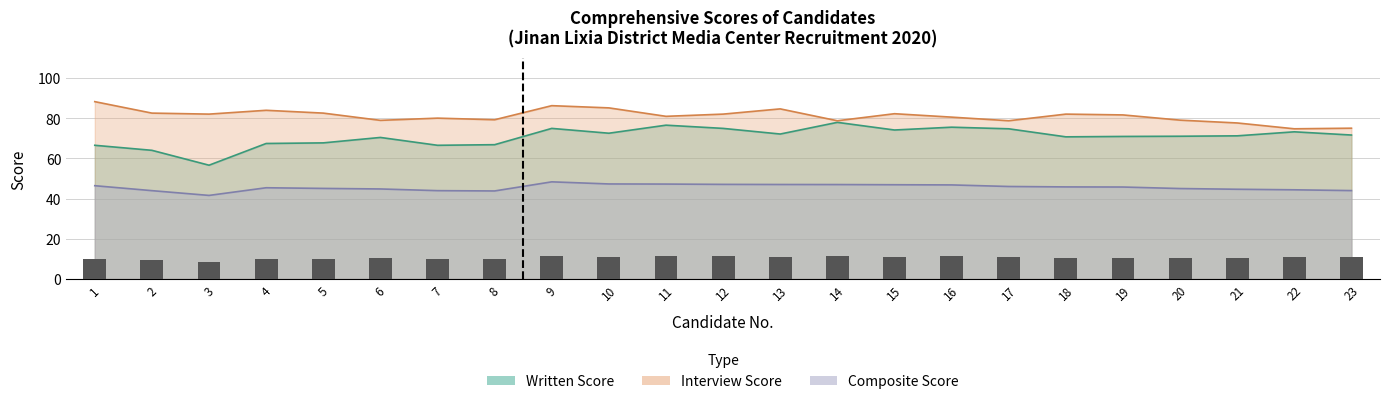

The value of Written Score at 6 is 70.4. True or false?

True